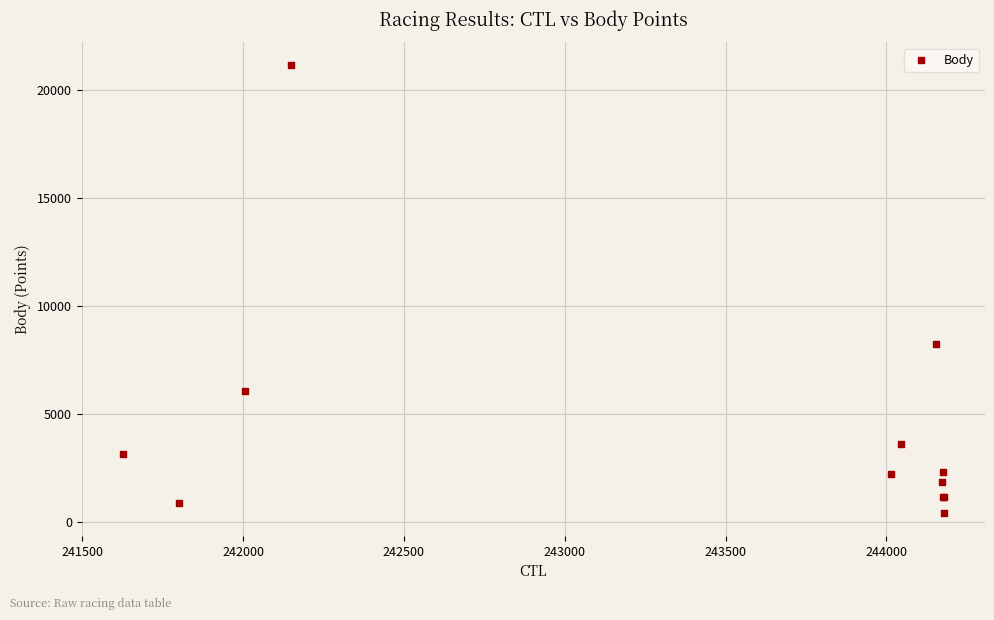

What Y value in the scatter plot is closest to 10783?

8261